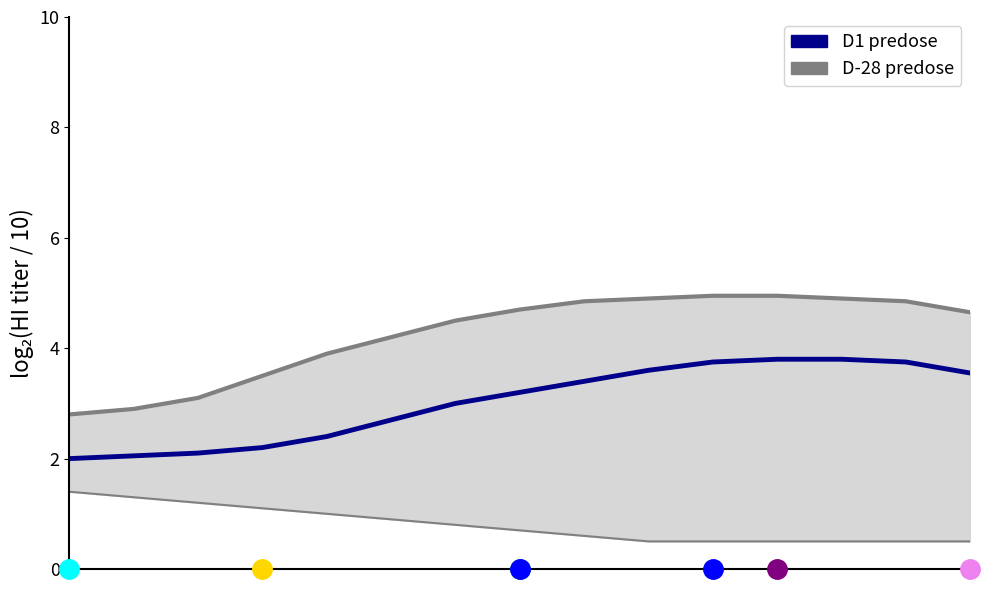

Reading left to right, extract all data points from this chart.

D-28 predose line: 0=2.8	1=2.9	2=3.1	3=3.5	4=3.9	5=4.2	6=4.5	7=4.7	8=4.8	9=4.9	10=5.0	11=5.0	12=4.9	13=4.8	14=4.7
D1 predose: 0=2.0	1=2.0	2=2.1	3=2.2	4=2.4	5=2.7	6=3.0	7=3.2	8=3.4	9=3.6	10=3.8	11=3.8	12=3.8	13=3.8	14=3.5